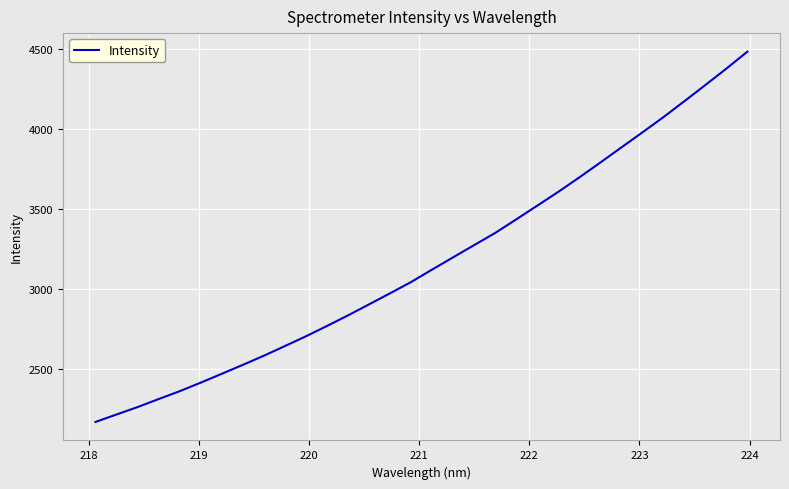

What is the minimum value shown in the chart?

2172.0